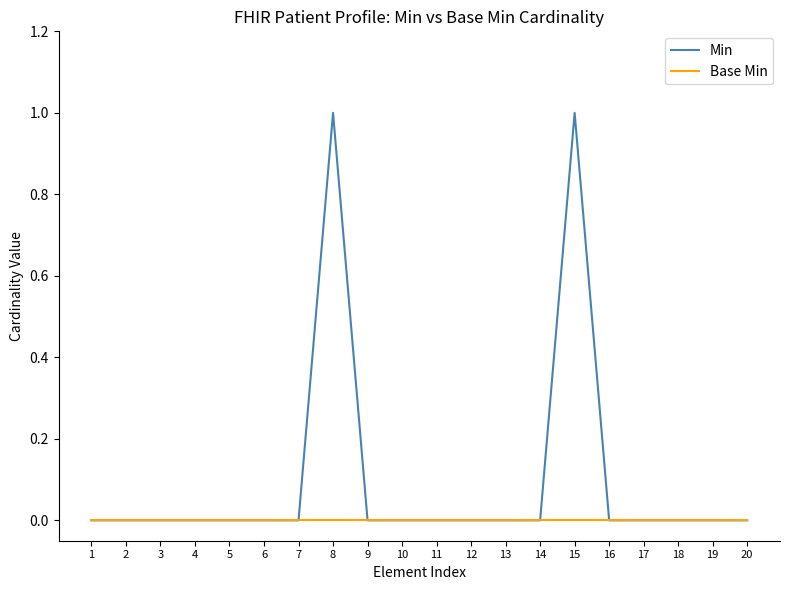

Reading left to right, what are all the values shown in this chart?

Min: 0	0	0	0	0	0	0	1	0	0	0	0	0	0	1	0	0	0	0	0
Base Min: 0	0	0	0	0	0	0	0	0	0	0	0	0	0	0	0	0	0	0	0